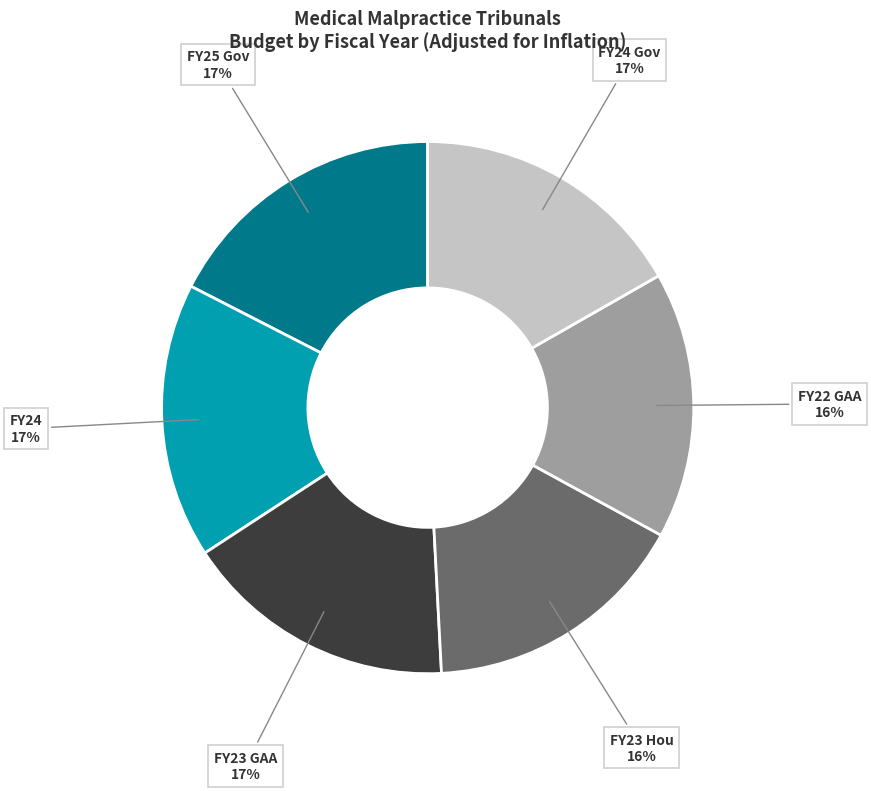

Does any single category account for the majority?

No